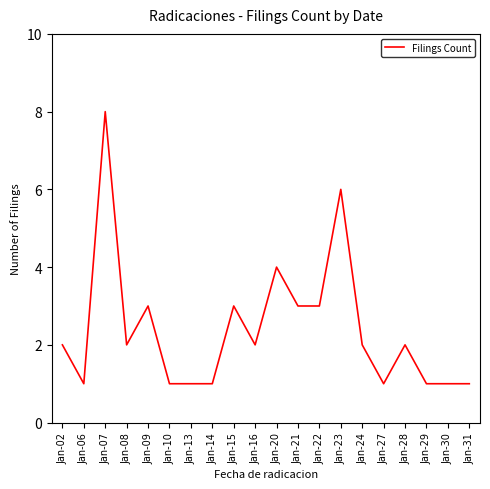

What is the change in value from Jan-08 to Jan-20?

+2